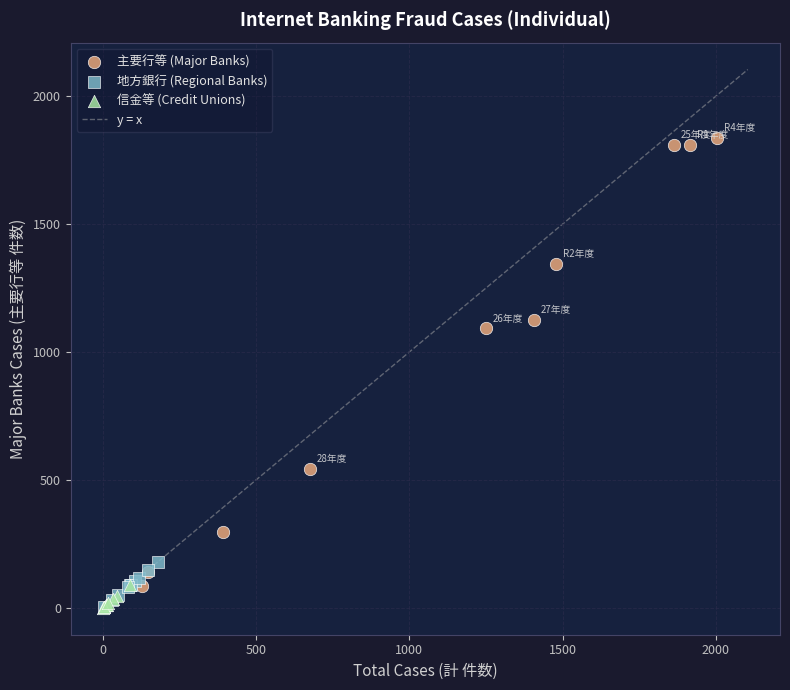

Which series reaches the maximum Y coordinate?

主要行等 (Major Banks)